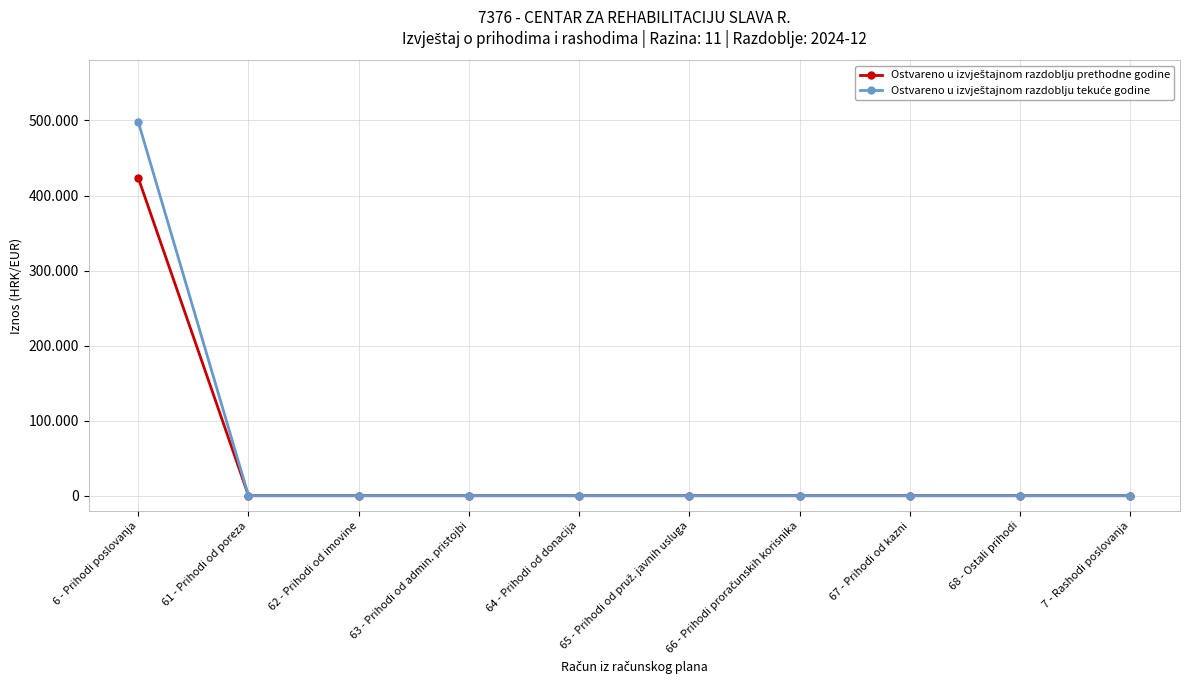

True or false: Ostvareno u izvještajnom razdoblju prethodne godine has more than 0 points higher than both neighbors.

False